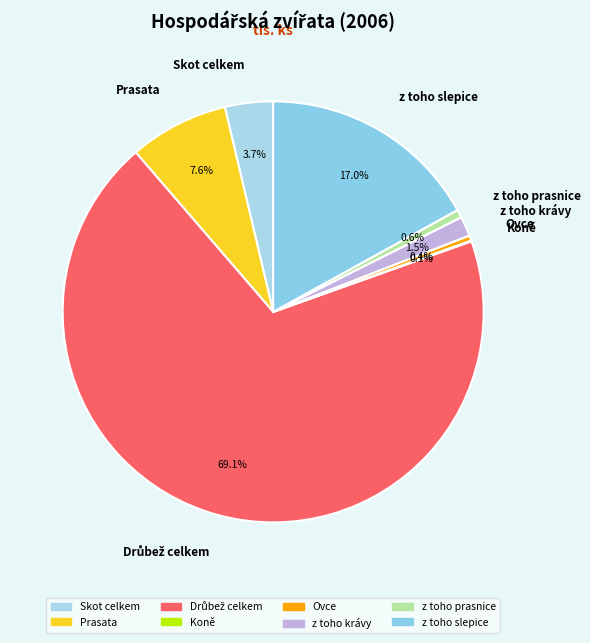

Between Prasata and z toho slepice, which is larger?

z toho slepice